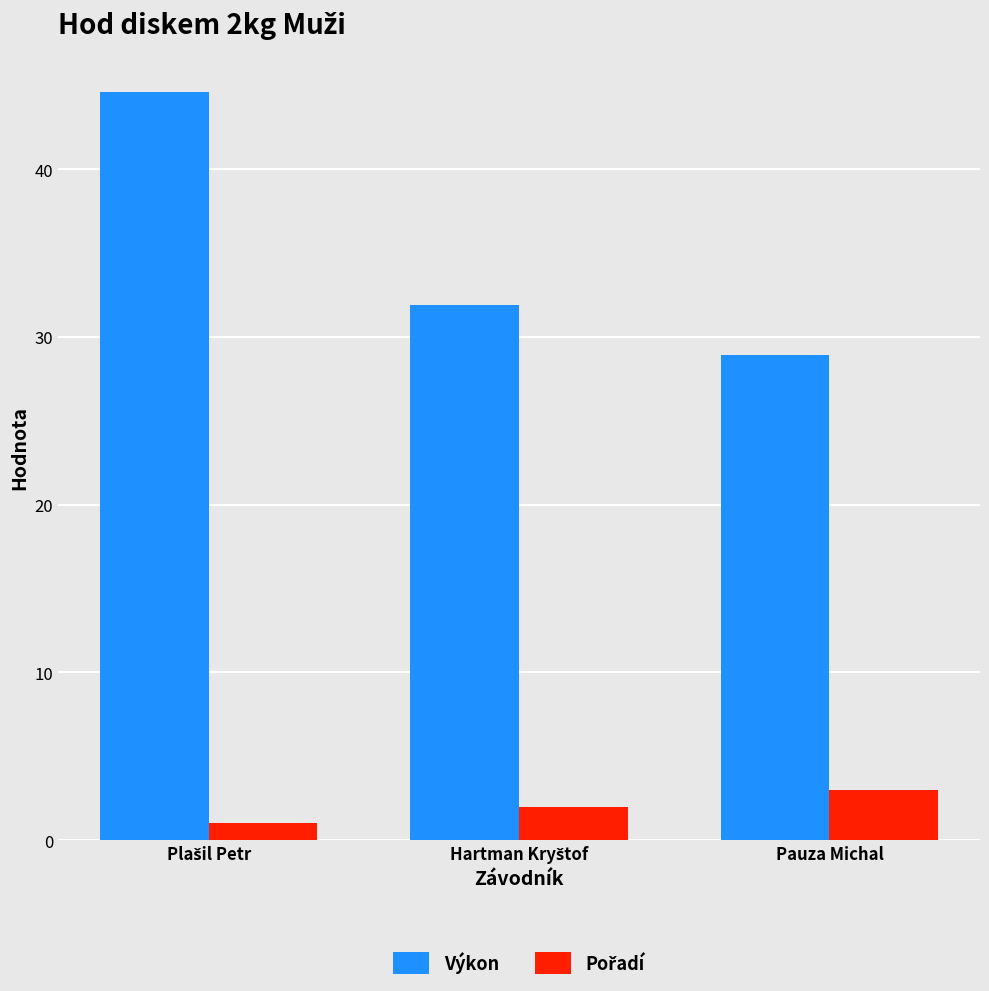

Which series has the largest range (max minus min)?

Výkon